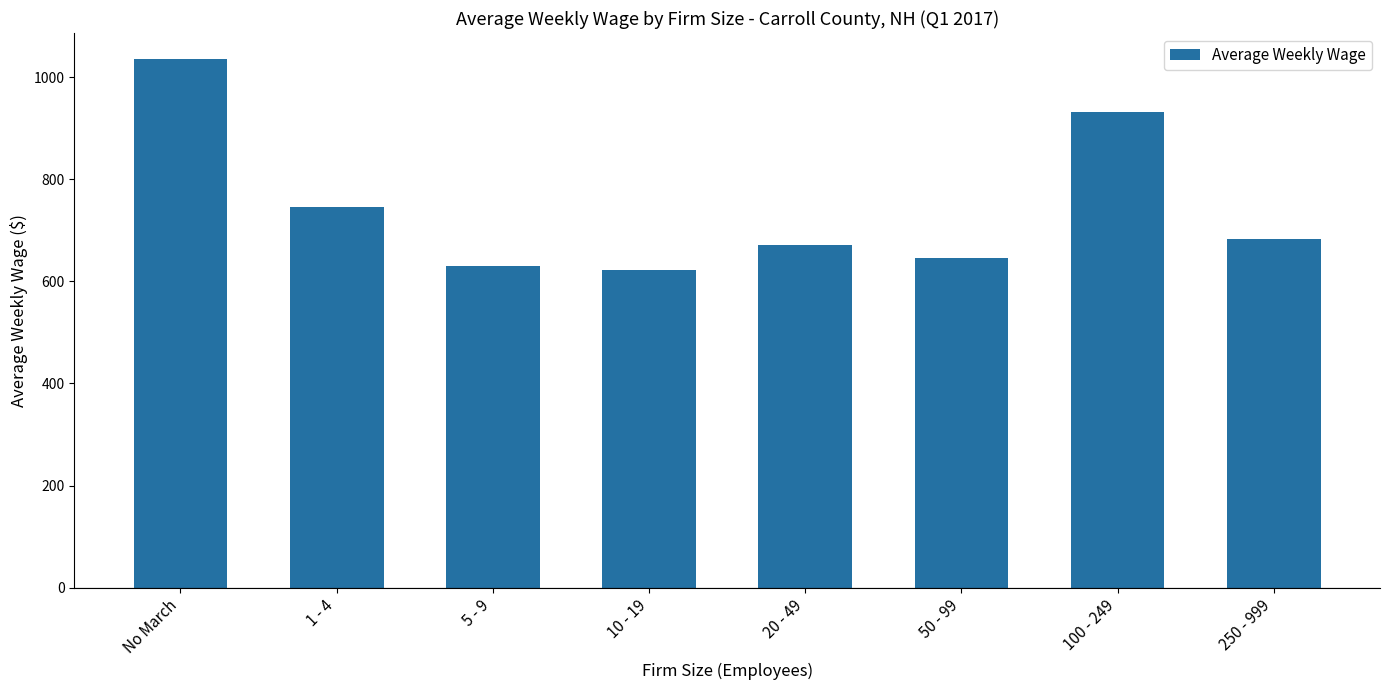

Is it true that the value at 10 - 19 is 221.3?

False